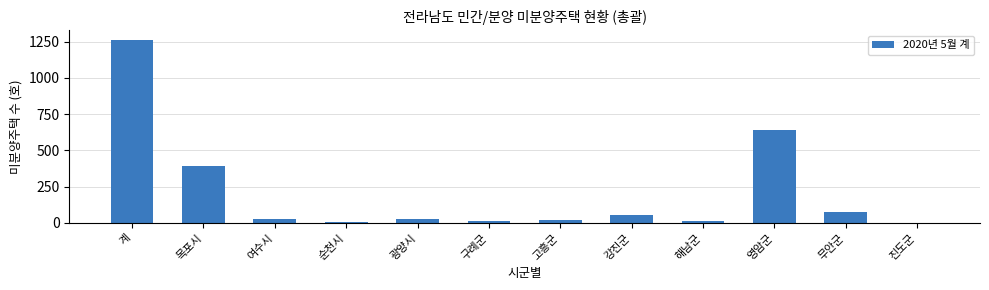

What is the sum of the values at 영암군 and 무안군?

717